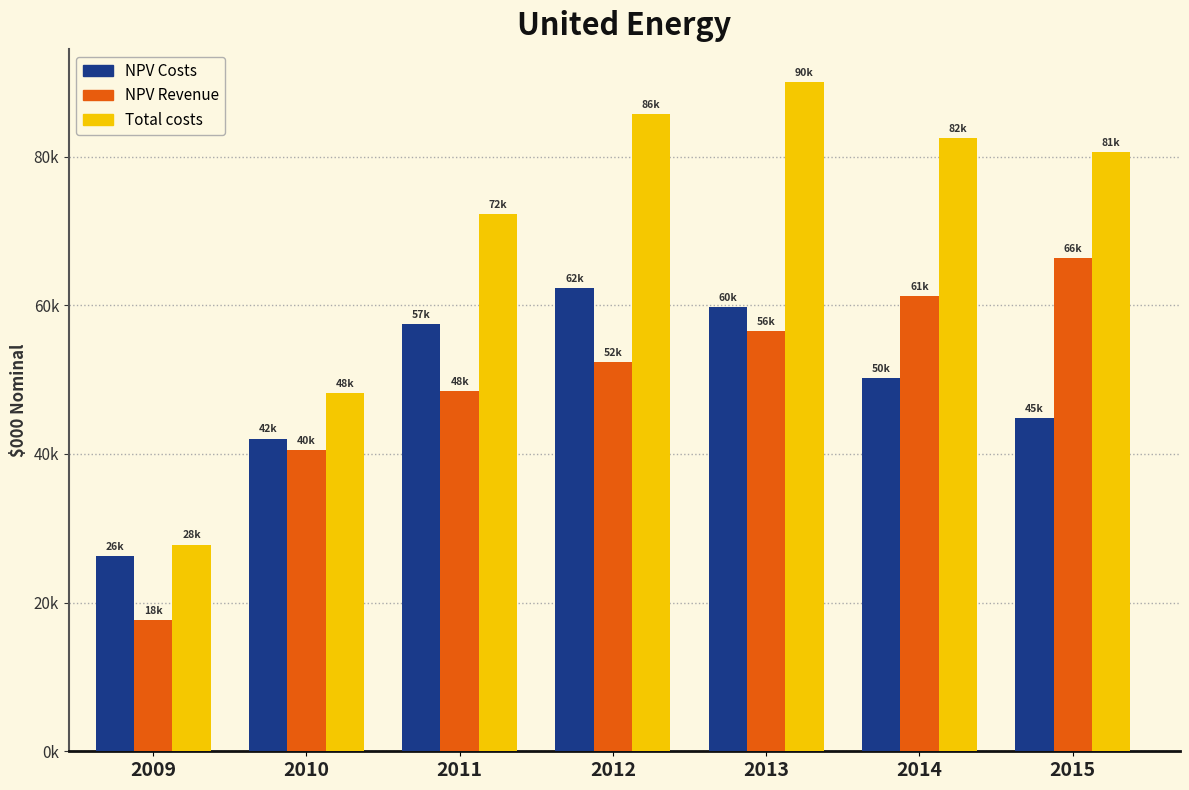

Reading right to left, list all the values displayed in this chart.

NPV Costs: 2015=44877.5	2014=50155.6	2013=59741.4	2012=62320.3	2011=57497.1	2010=42067.8	2009=26273.1
NPV Revenue: 2015=66296.1	2014=61200.6	2013=56496.6	2012=52307.1	2011=48428.3	2010=40499.7	2009=17704.5
Total costs: 2015=80593.8	2014=82495.4	2013=89995.9	2012=85732.1	2011=72231.3	2010=48154.0	2009=27816.0